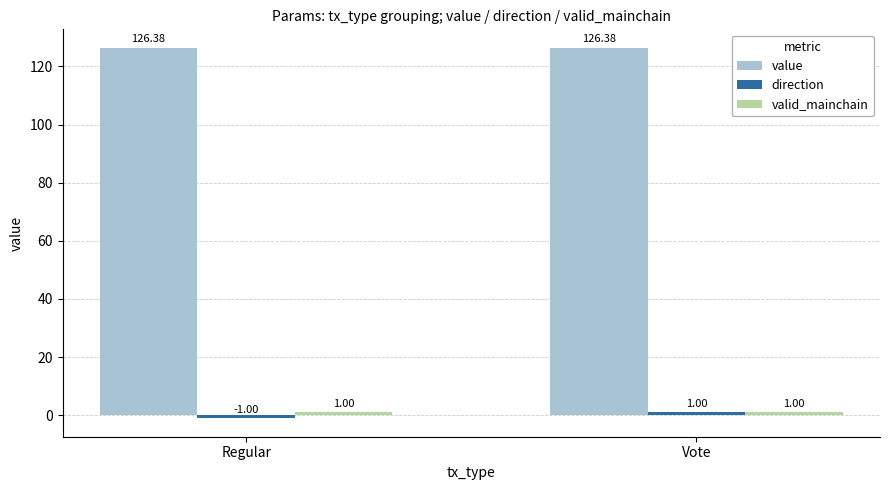

Which label corresponds to the smallest value in the chart?

Regular